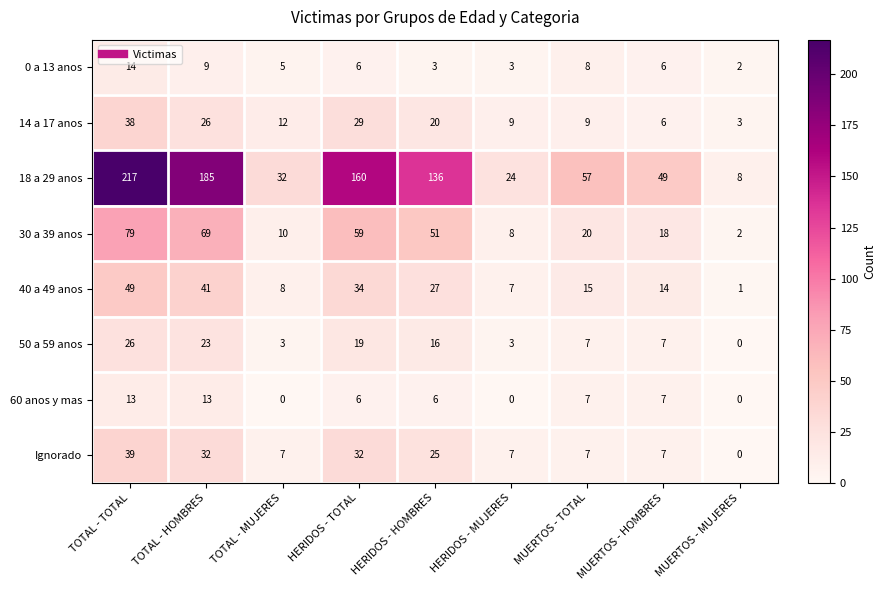

Is it true that 40 a 49 anos equals 15 at MUERTOS - TOTAL?

True